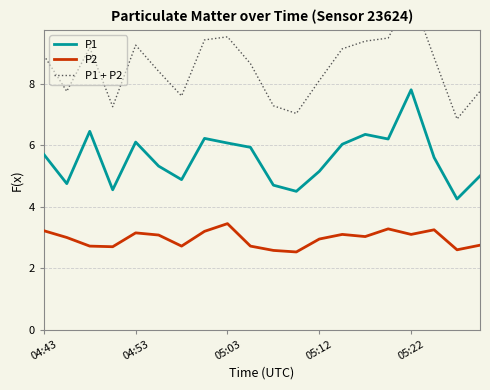

How many lines are shown in the chart?

3